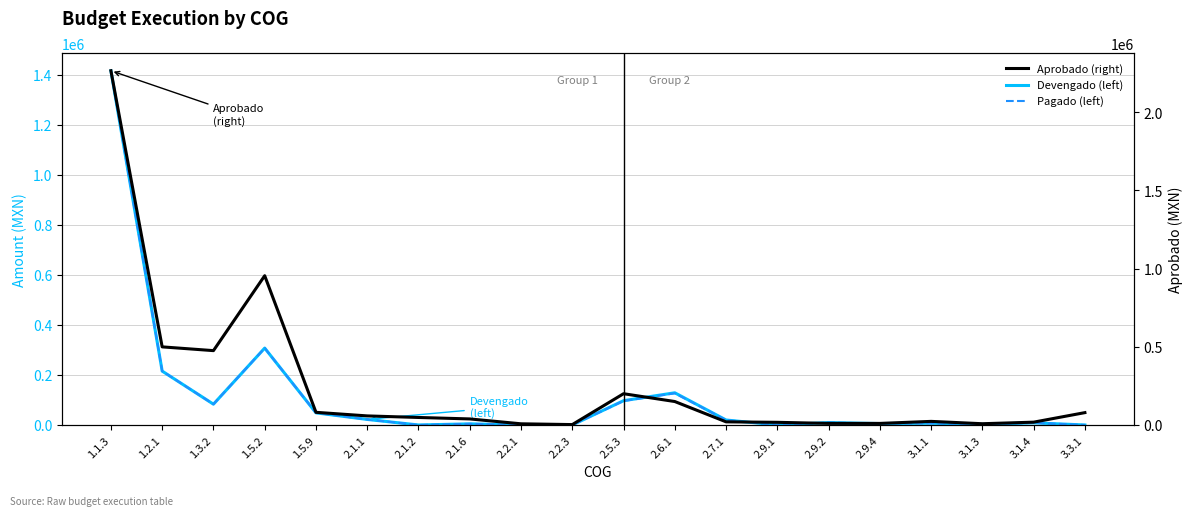

Which series has the largest total across all categories?

Aprobado (right)